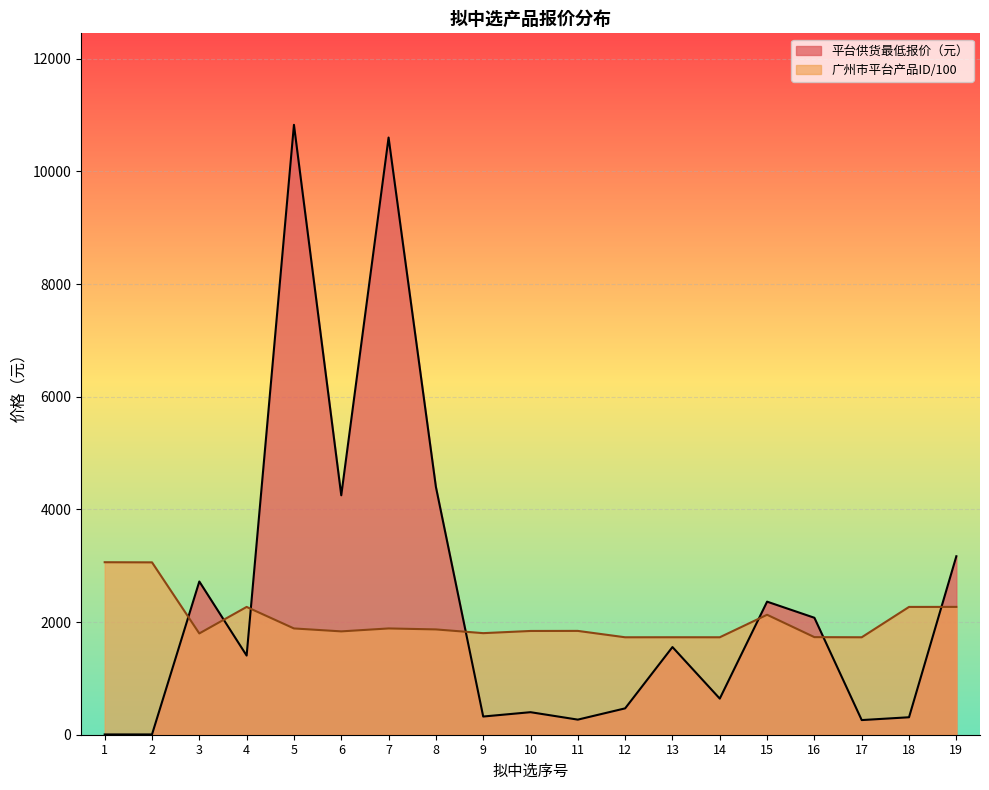

At which category is the sum across all series the highest?

5